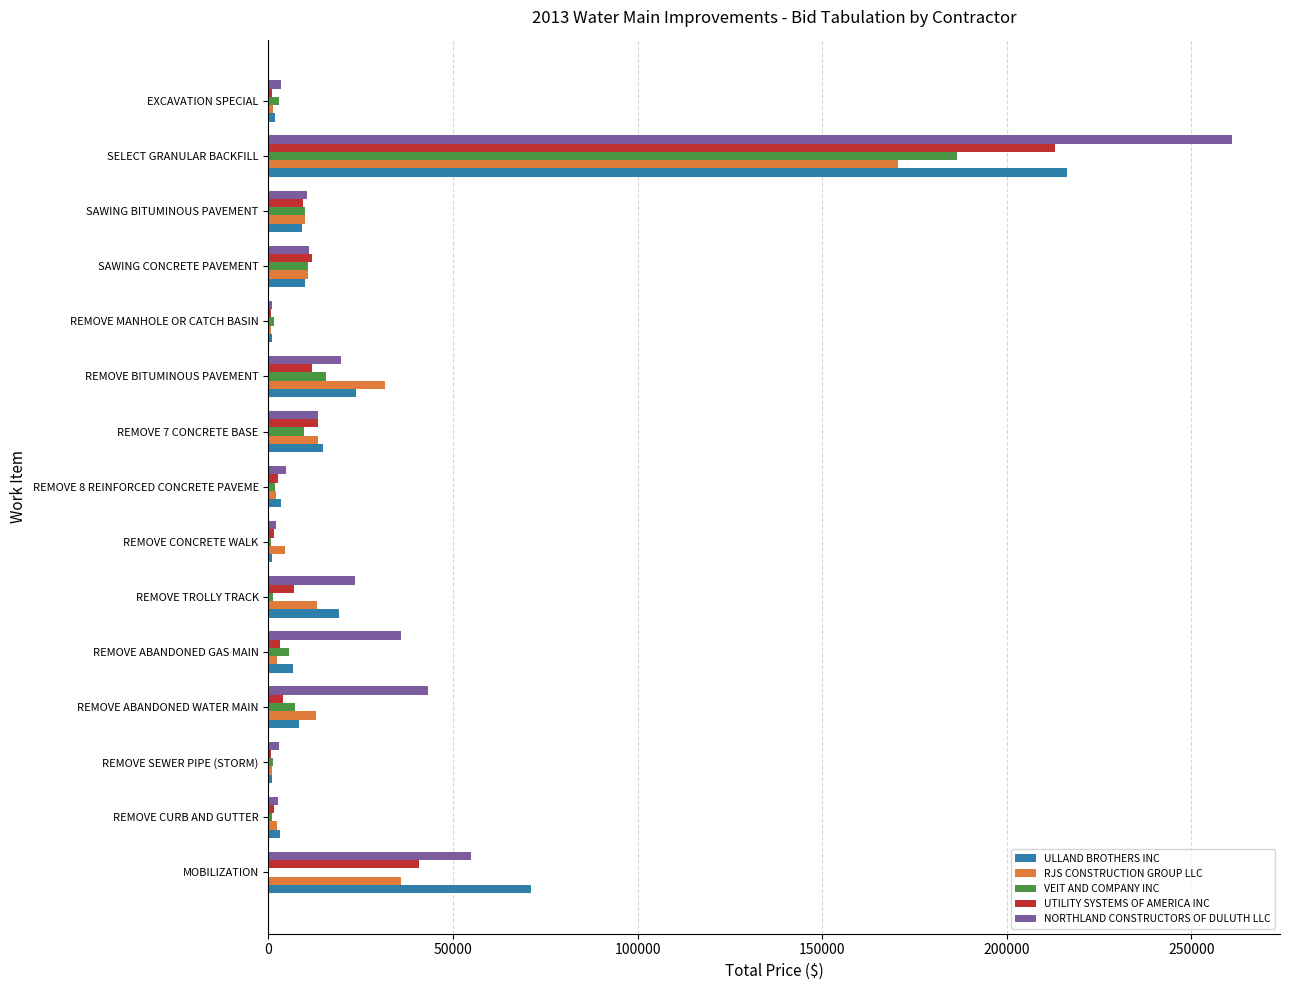

Between REMOVE ABANDONED WATER MAIN and REMOVE 8 REINFORCED CONCRETE PAVEME, which series saw the biggest shift?

NORTHLAND CONSTRUCTORS OF DULUTH LLC